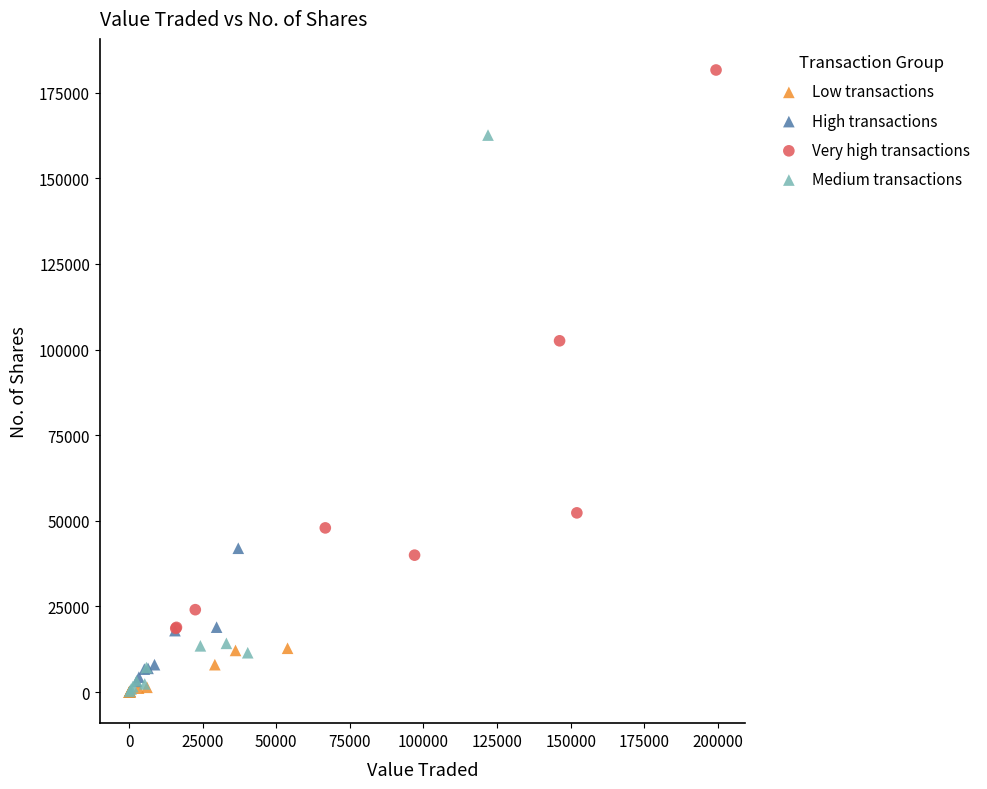

Which series reaches the maximum Y coordinate?

Very high transactions